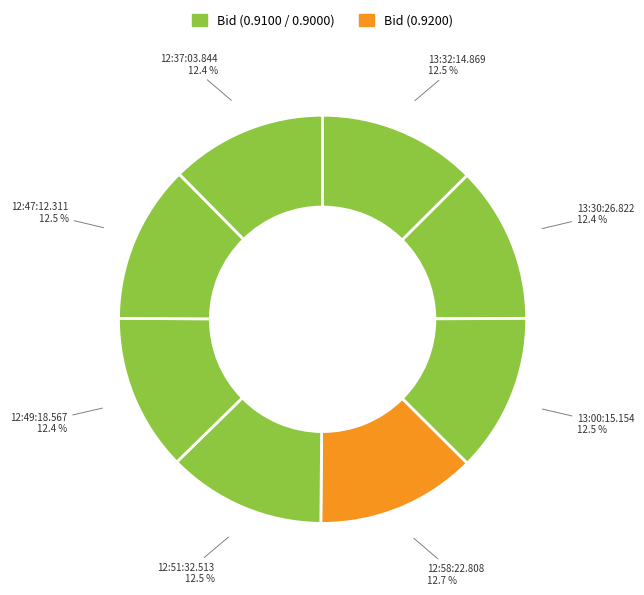

Which category has the smallest portion of the pie?

13:30:26.822